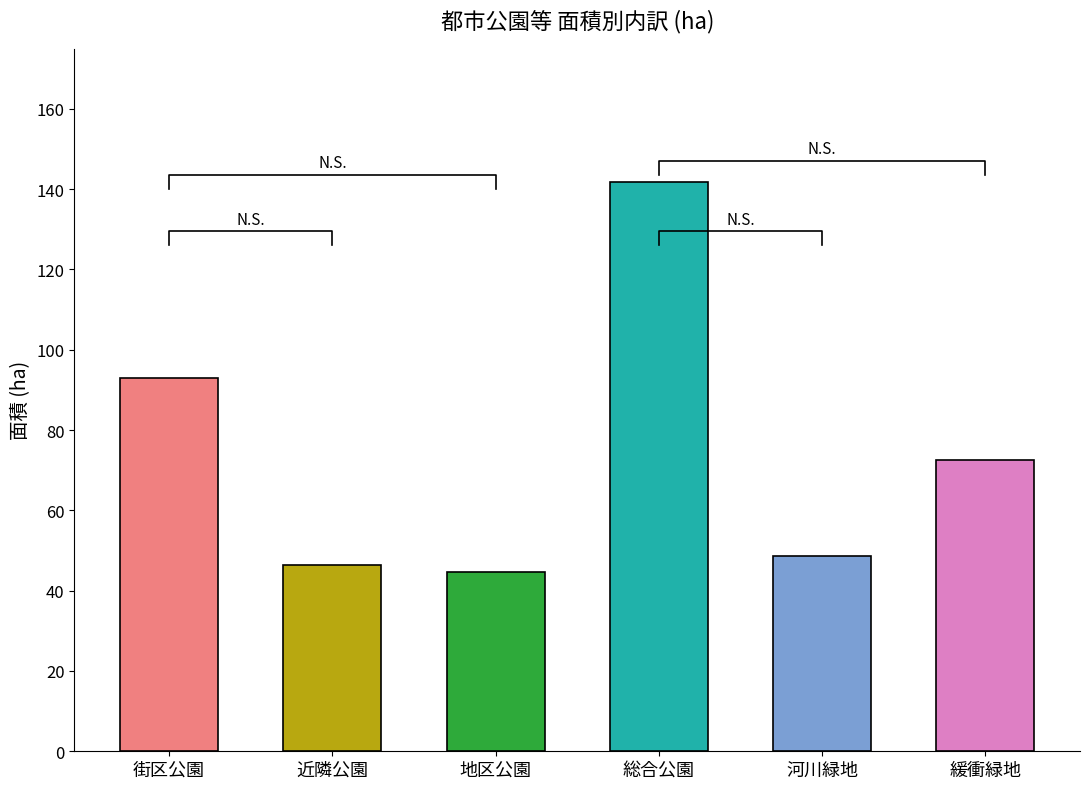

Rank the categories by value from highest to lowest.

総合公園, 街区公園, 緩衝緑地, 河川緑地, 近隣公園, 地区公園